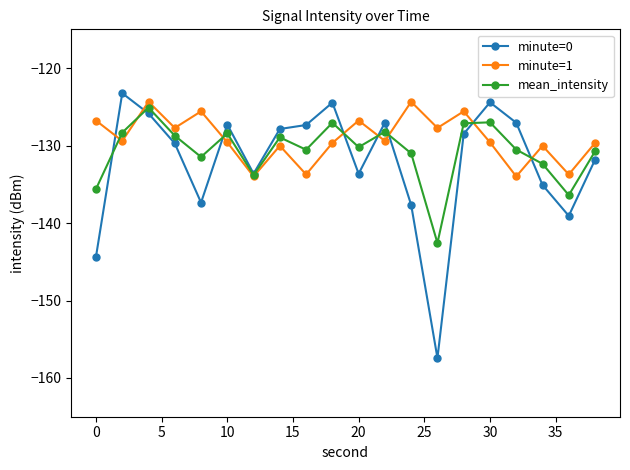

What is the difference between the maximum and minimum values in the mean_intensity series?

17.5